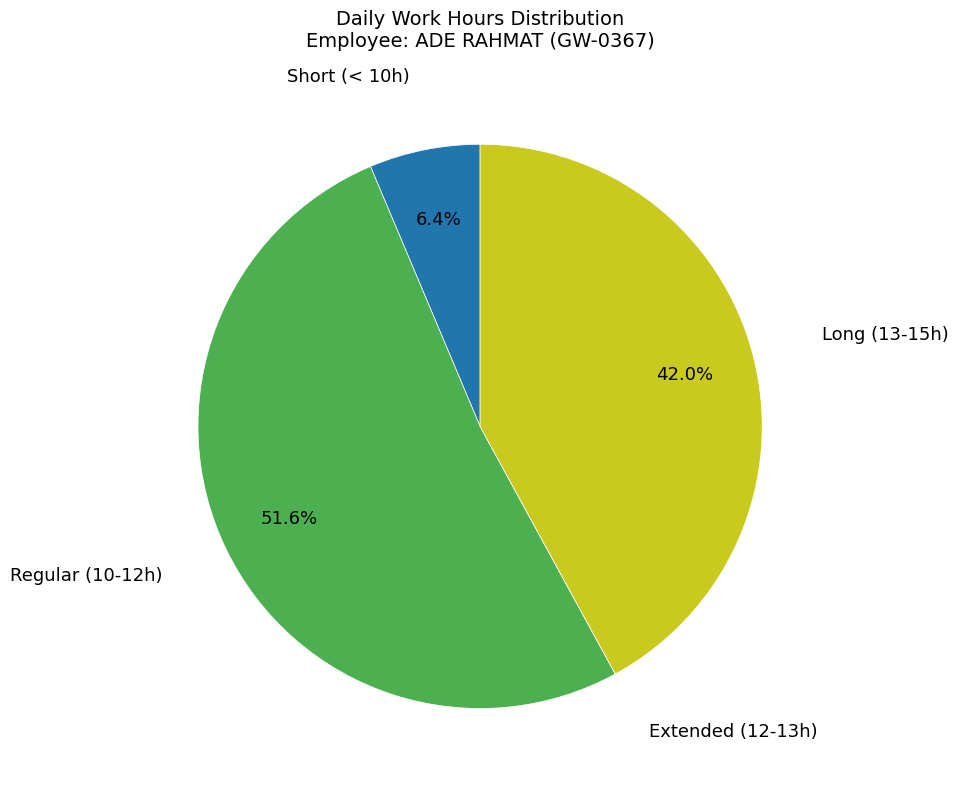

Does any single category account for the majority?

Yes